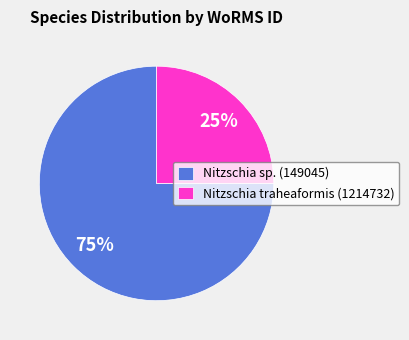

Is the sum of Nitzschia traheaformis (1214732) and Nitzschia sp. (149045) greater than half?

Yes